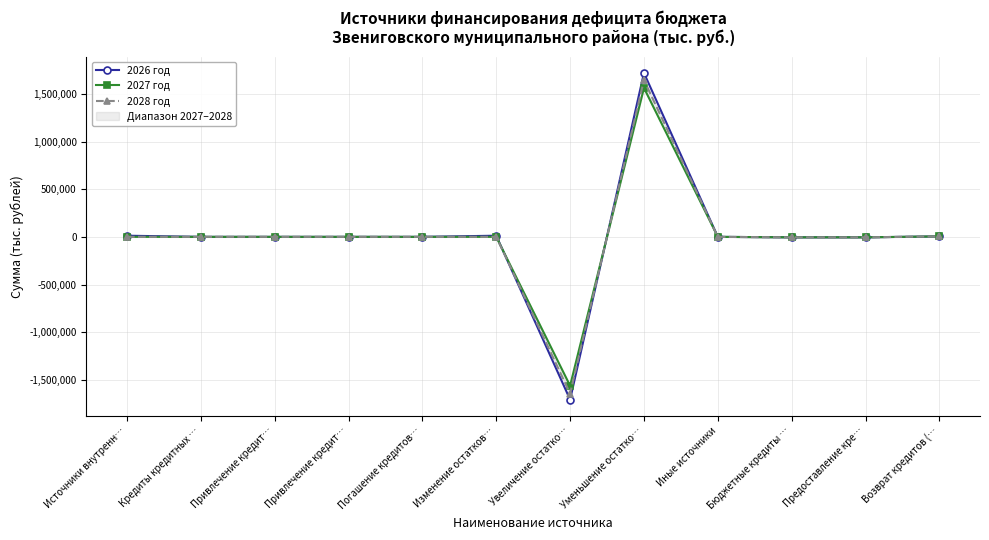

Is it true that 2026 год equals 0.0 at Кредиты кредитных …?

True